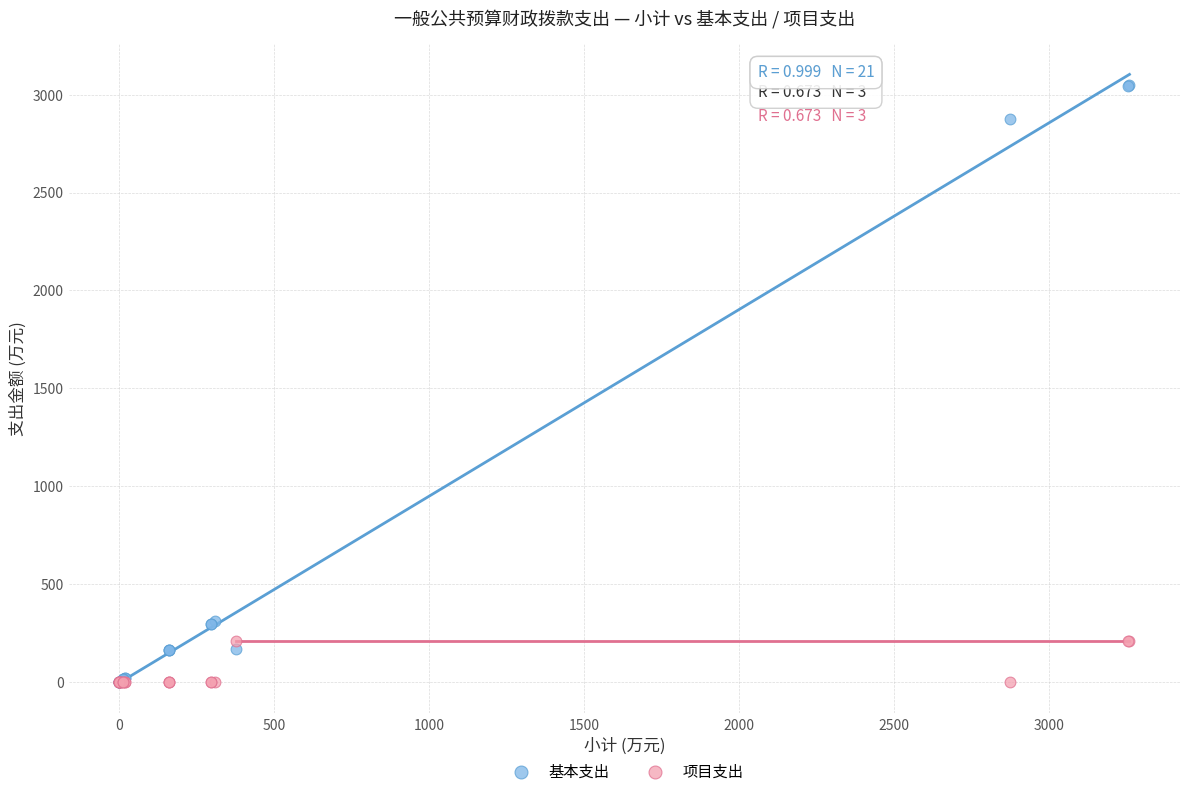

Which series reaches the maximum Y coordinate?

基本支出